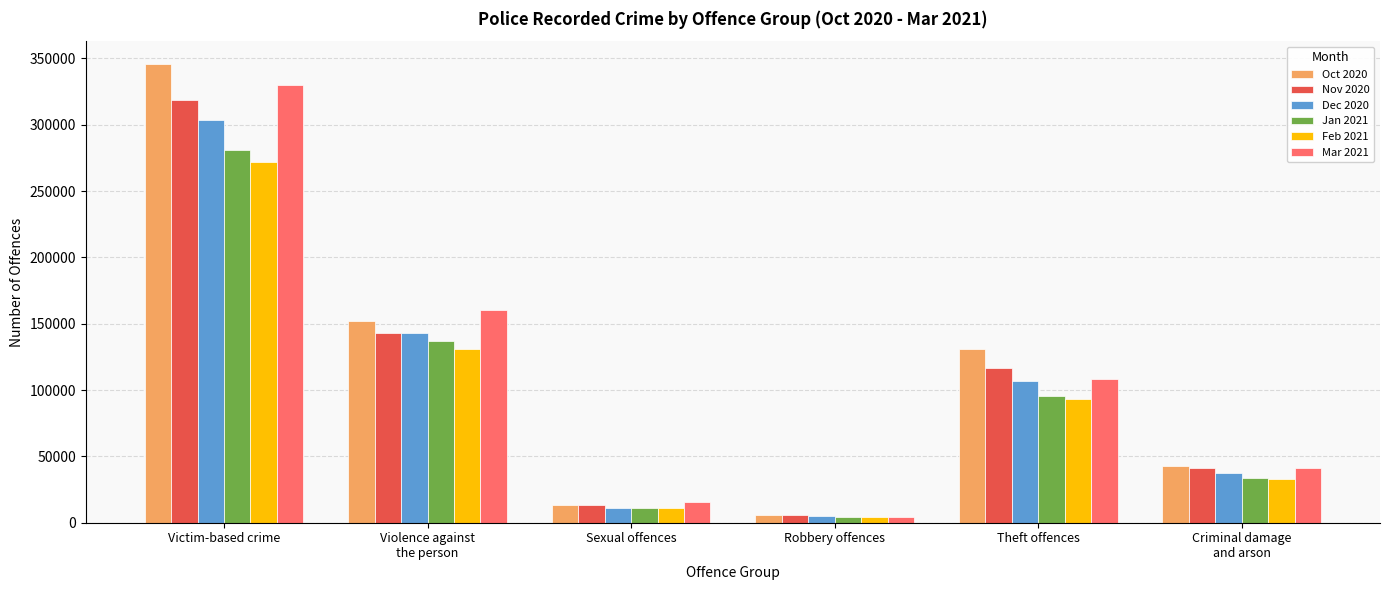

What is the average value of the Jan 2021 series?

93702